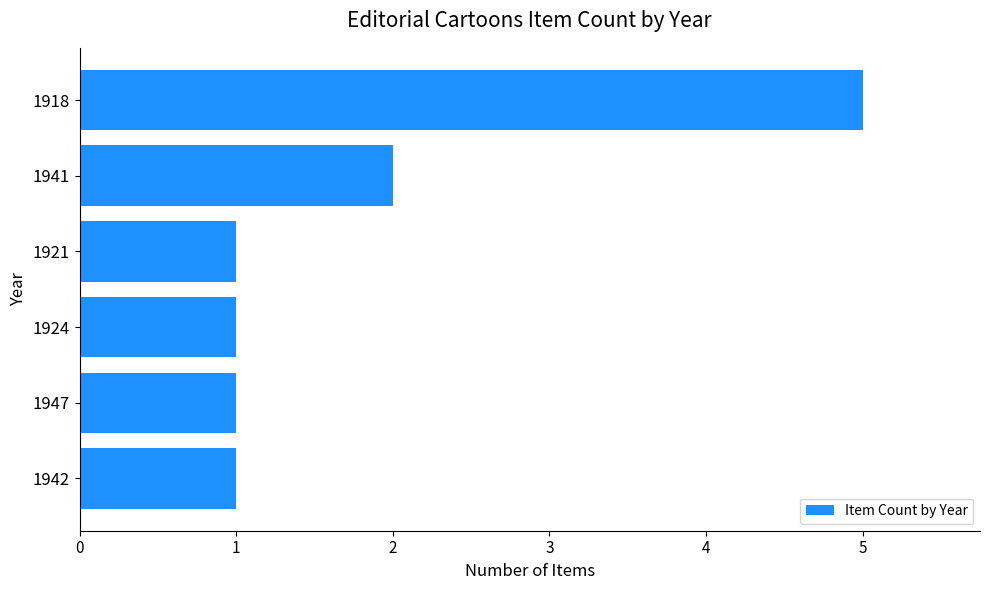

Approximately how many times larger is the value at 1941 compared to 1942?

2.0